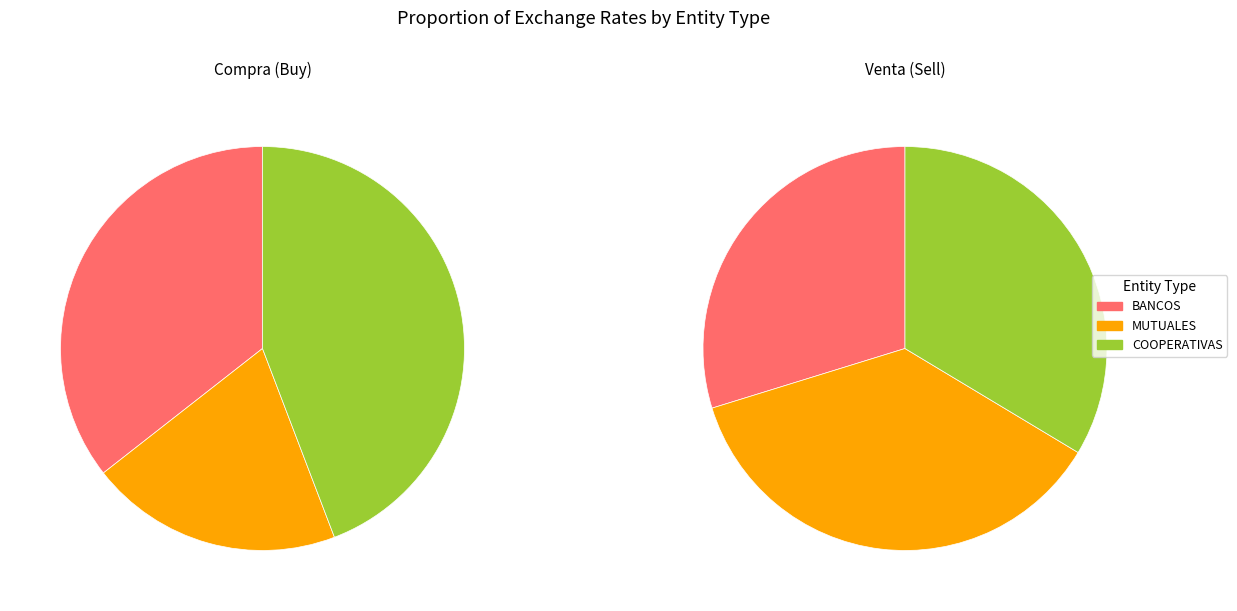

Count the number of slices in the pie.

3